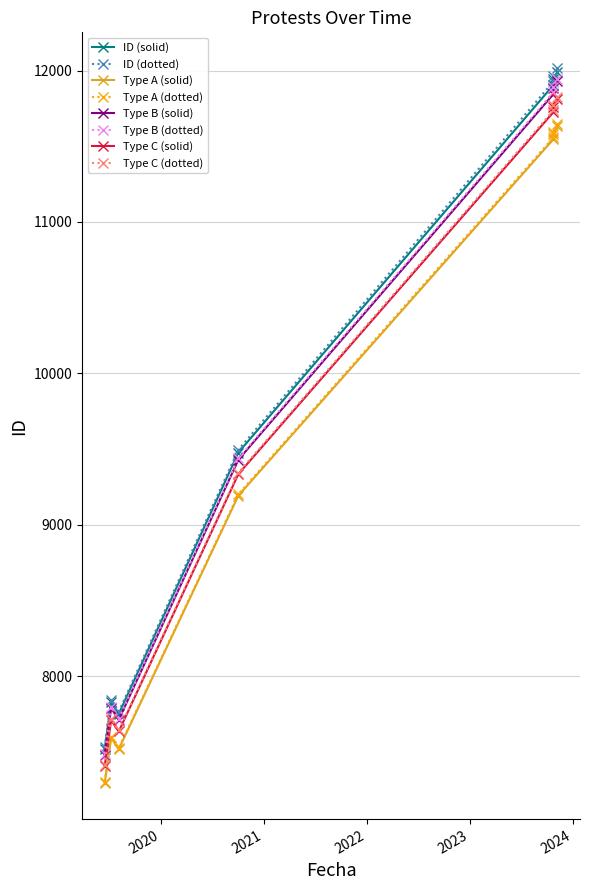

Is it true that ID (solid) equals 9440.0 at 2020-10-03?

True